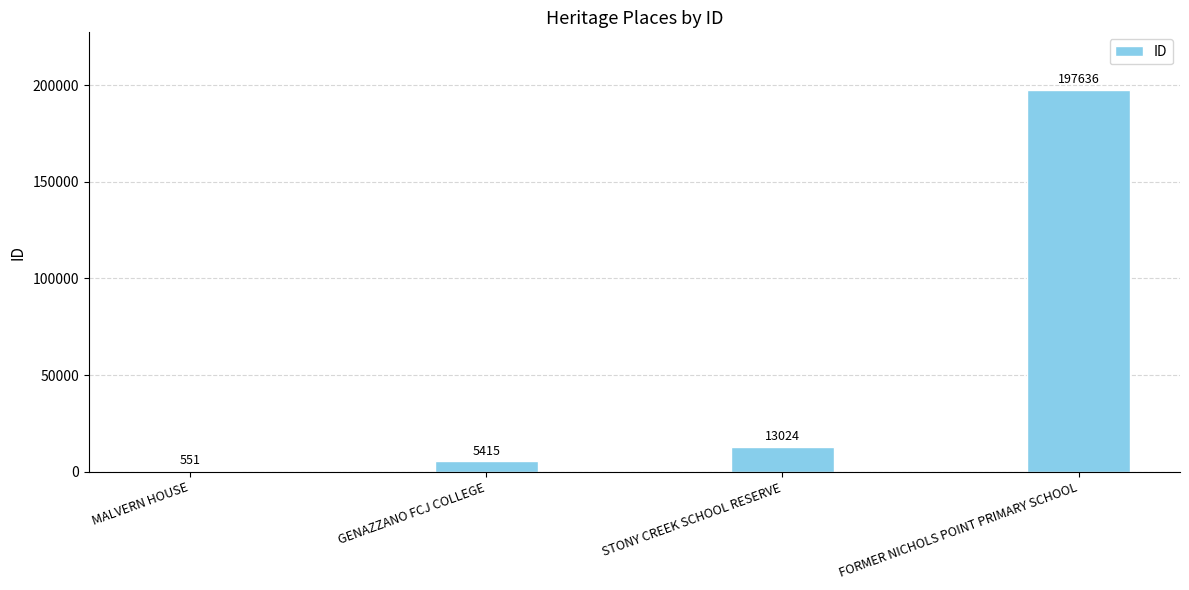

How many data points does each series have?

4